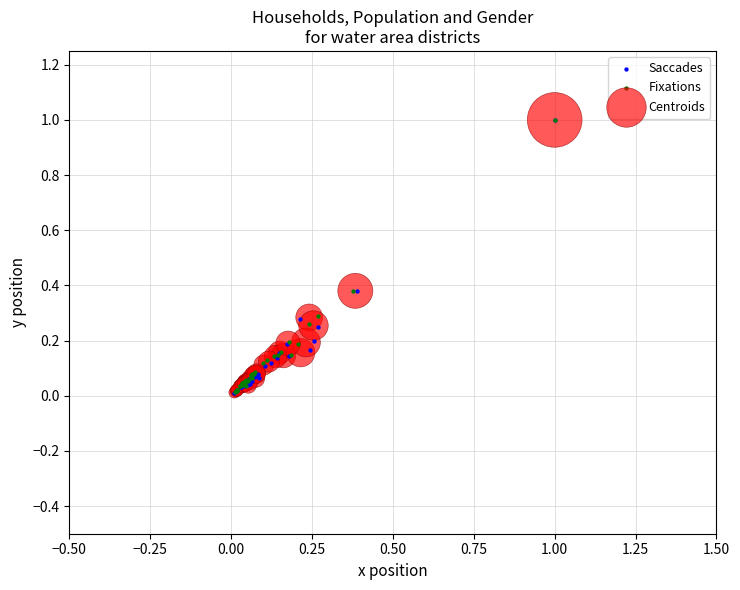

What are all the series names shown in the legend?

Saccades, Fixations, Centroids